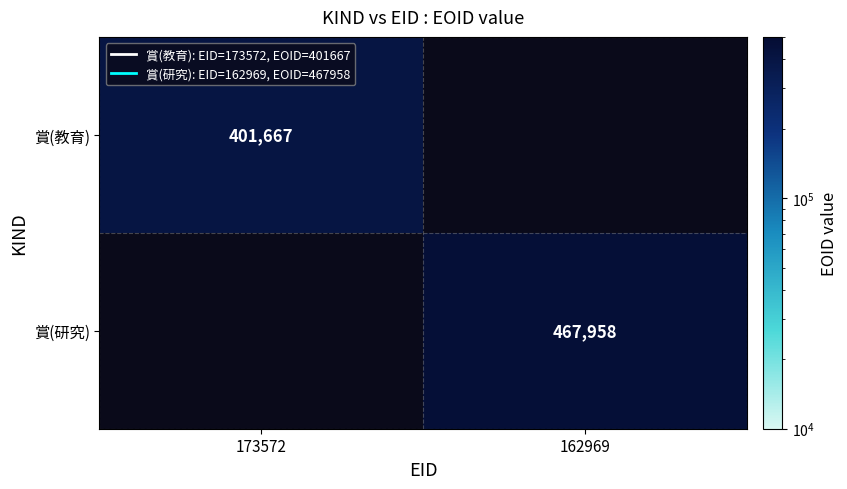

The value of 賞(研究) at 162969 is 272808. True or false?

False